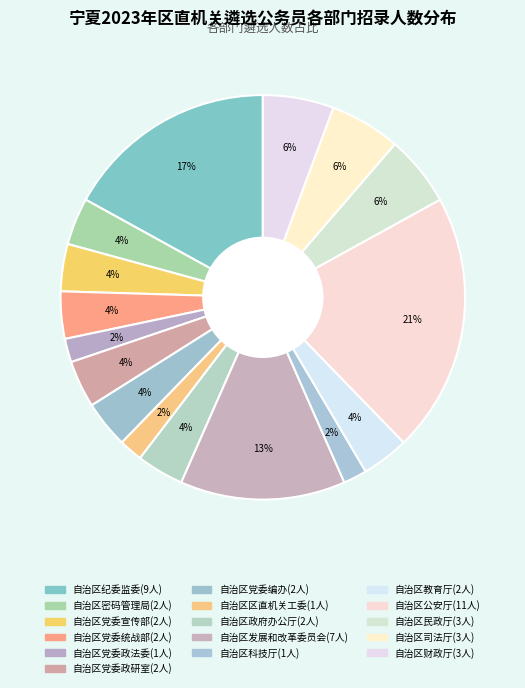

To the nearest percent, what is the combined percentage of 自治区党委编办 and 自治区党委政研室?

8%